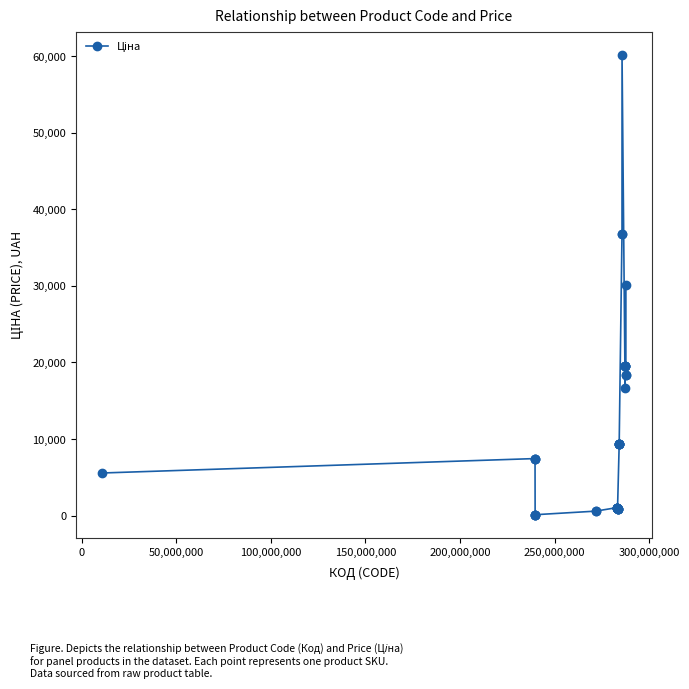

What is the greatest value displayed?

60205.6